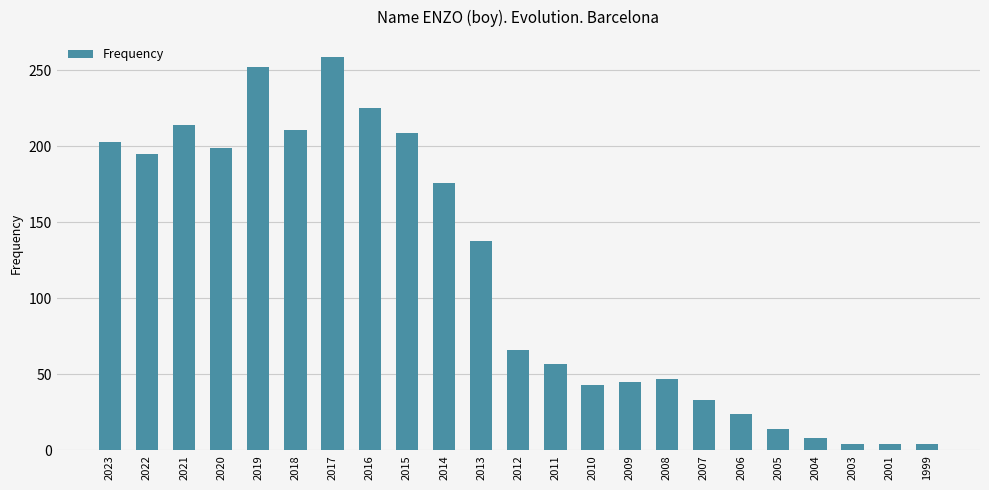

Which label corresponds to the largest value in the chart?

2017